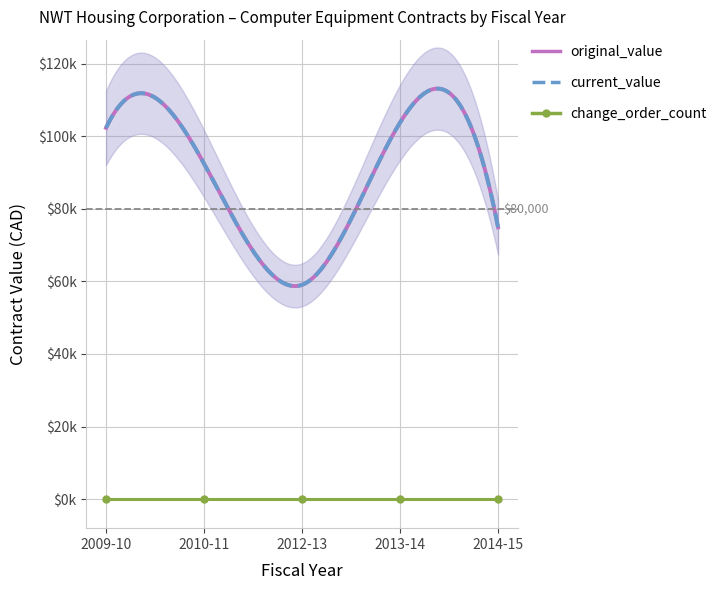

Where is original_value nearest to the value 69118?

2014-15